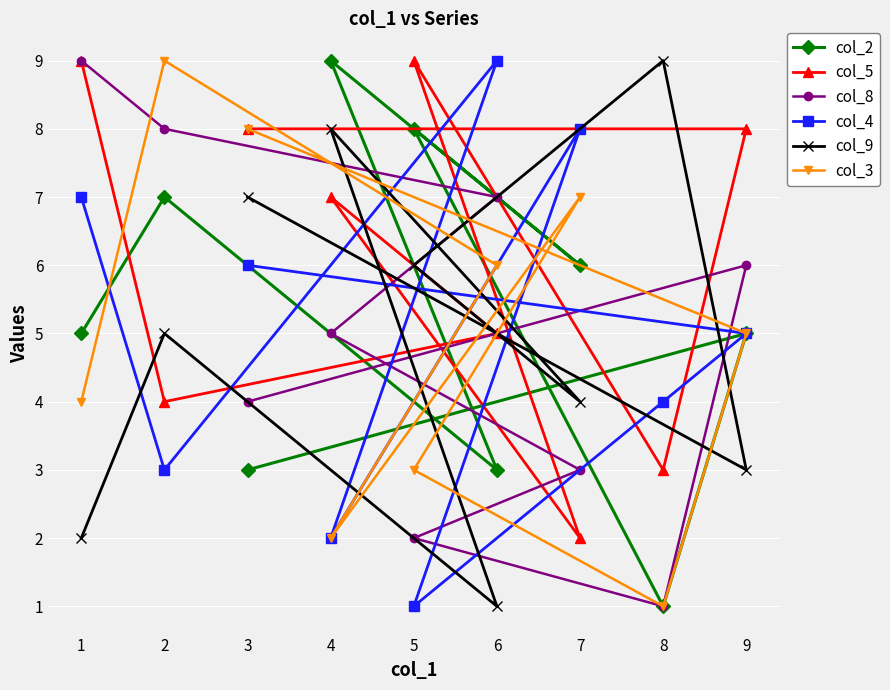

What is the difference between the maximum and minimum values in the col_8 series?

8